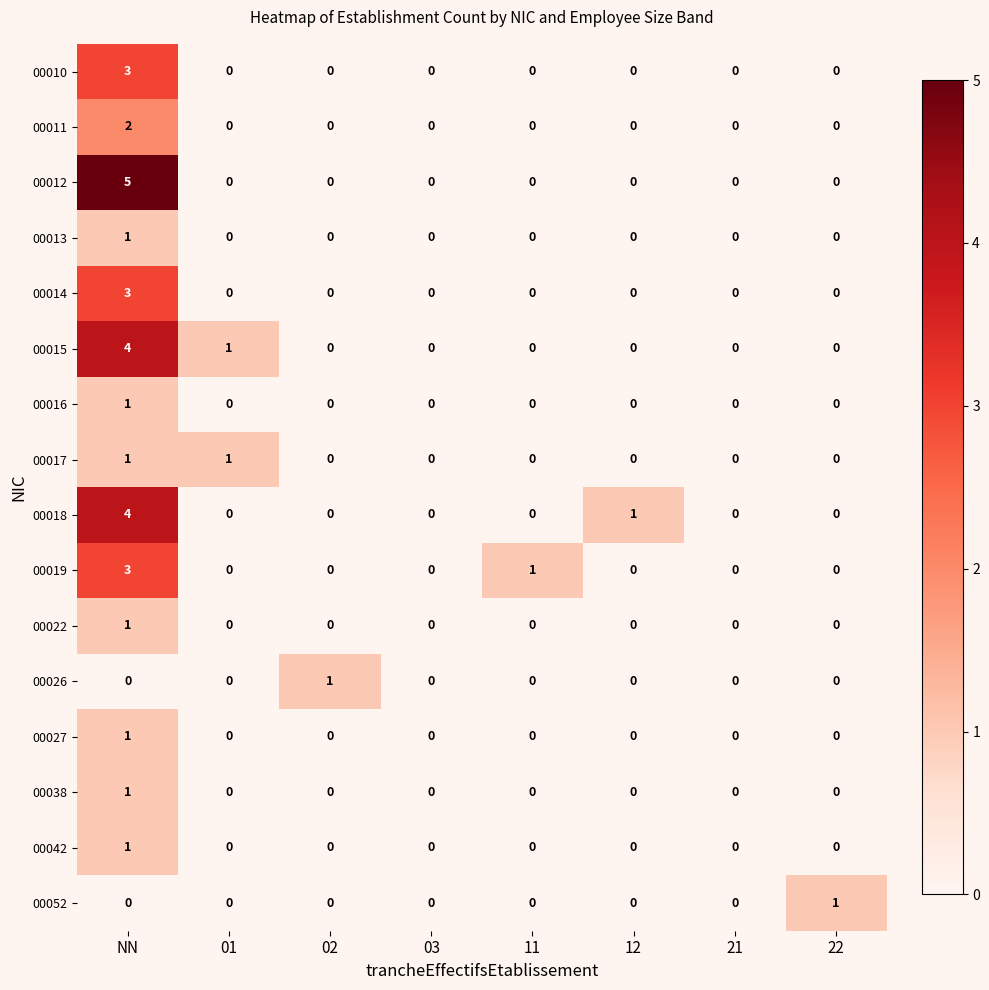

What is the maximum value for 00015?

4